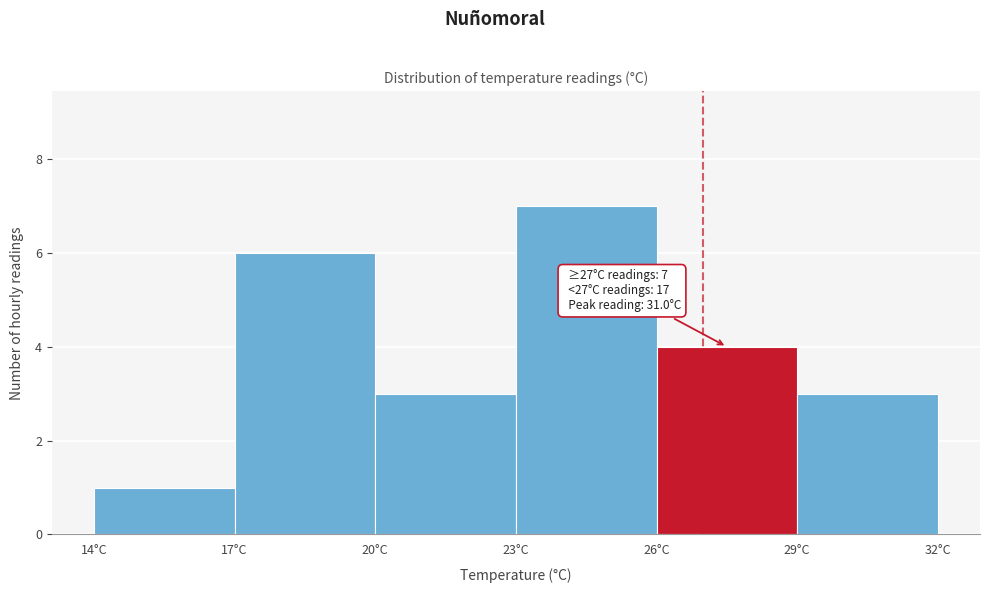

Which range on the x-axis has the tallest bar?

23 to 26